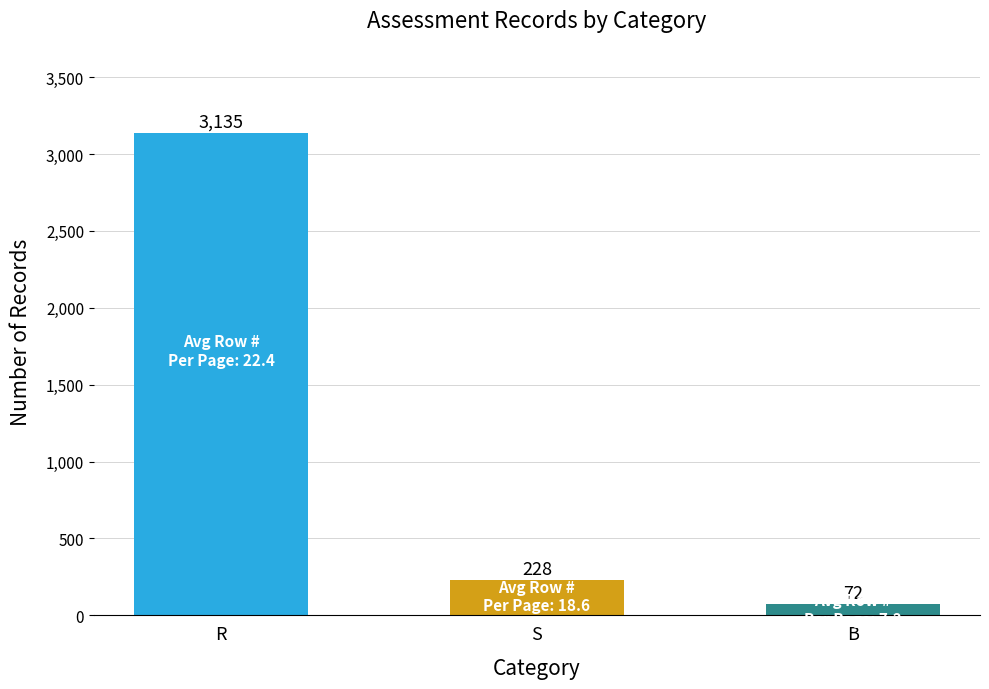

Which has a higher value, B or R?

R